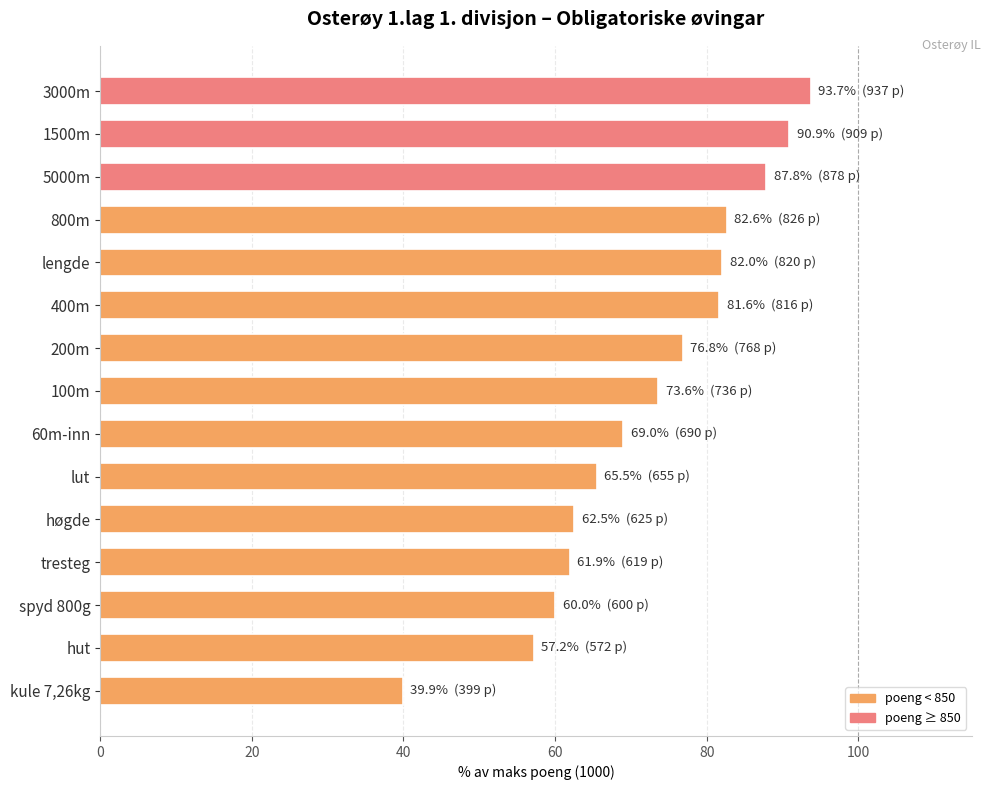

How many categories are shown in the chart?

15